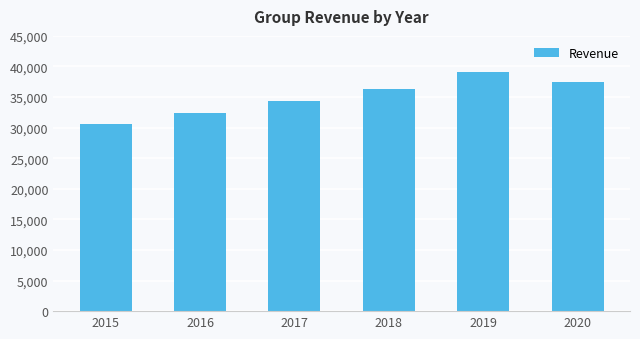

What is the maximum value shown in the chart?

39117